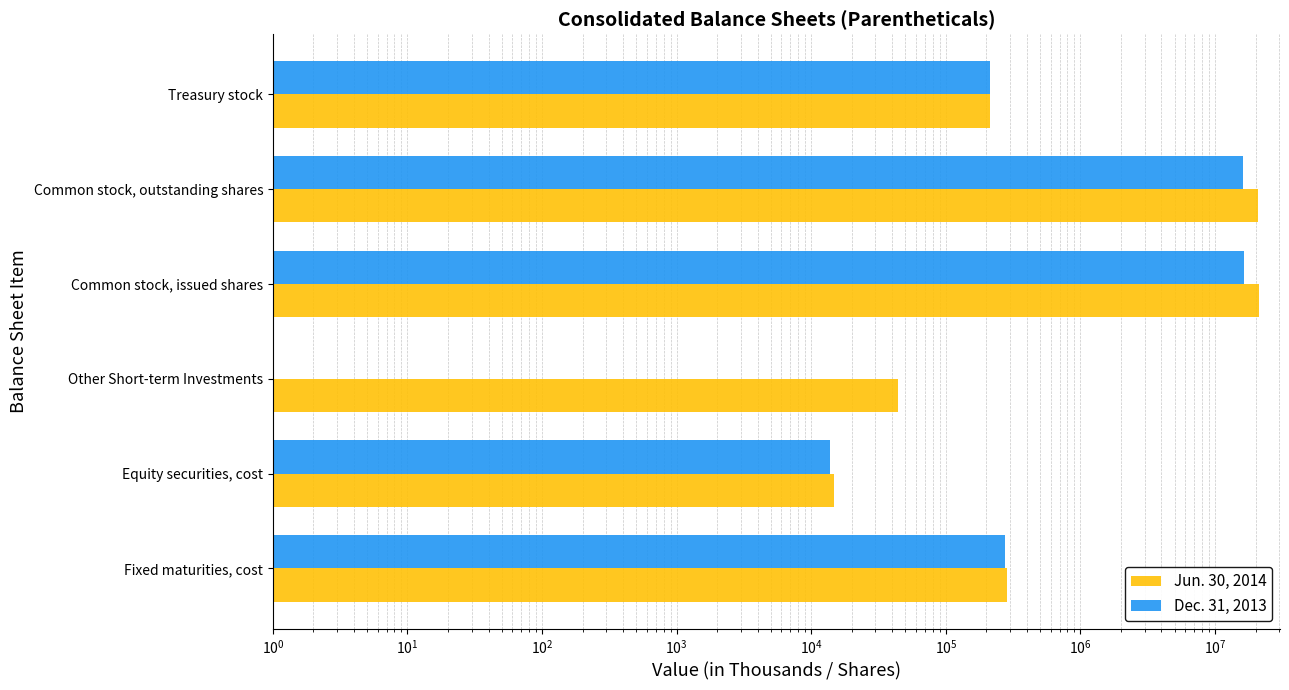

How many data points in Jun. 30, 2014 are above 282696?

2